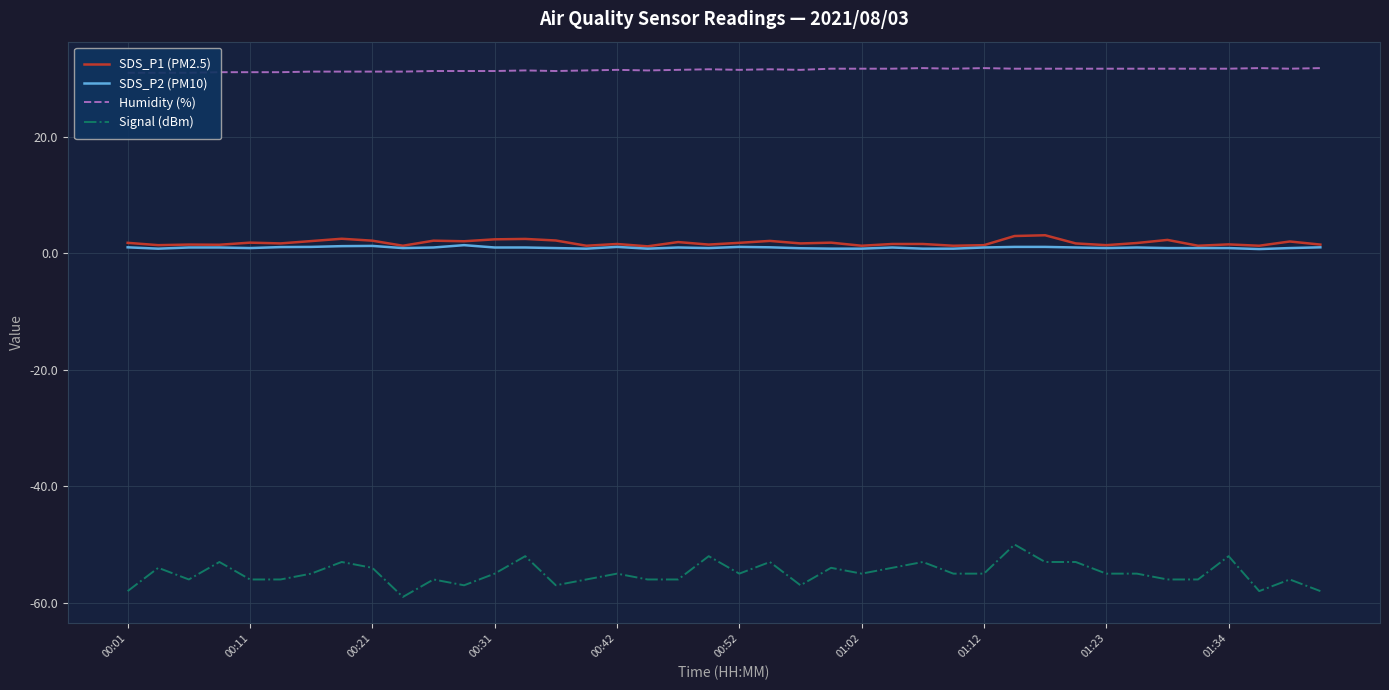

How many data points does each series have?

40